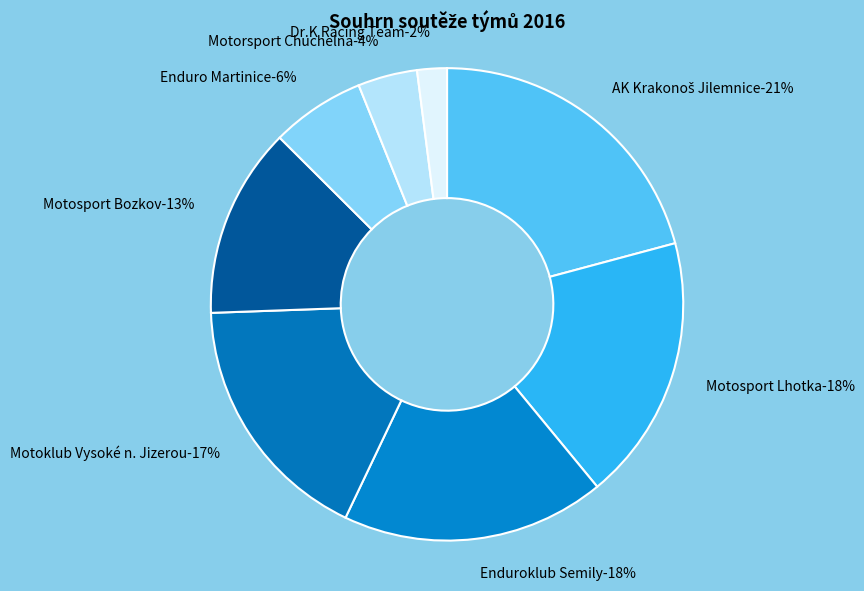

What is the ratio of the value at Motosport Bozkov to the value at Motoklub Vysoké n. Jizerou?

0.8